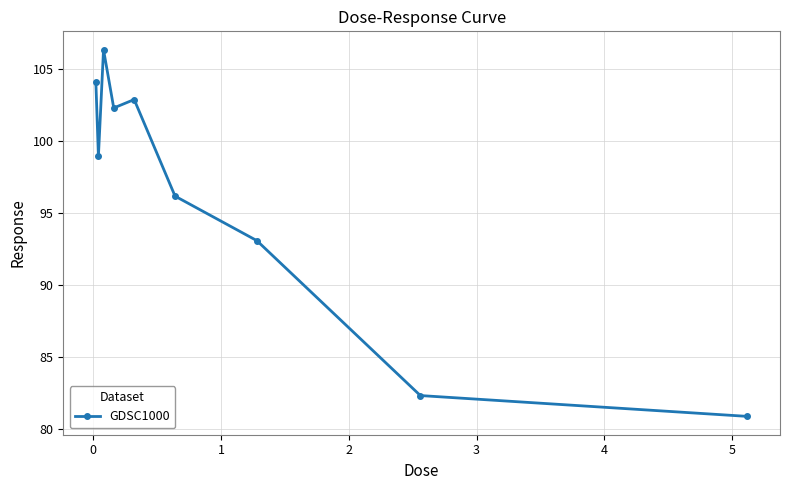

What is the maximum value shown in the chart?

106.3